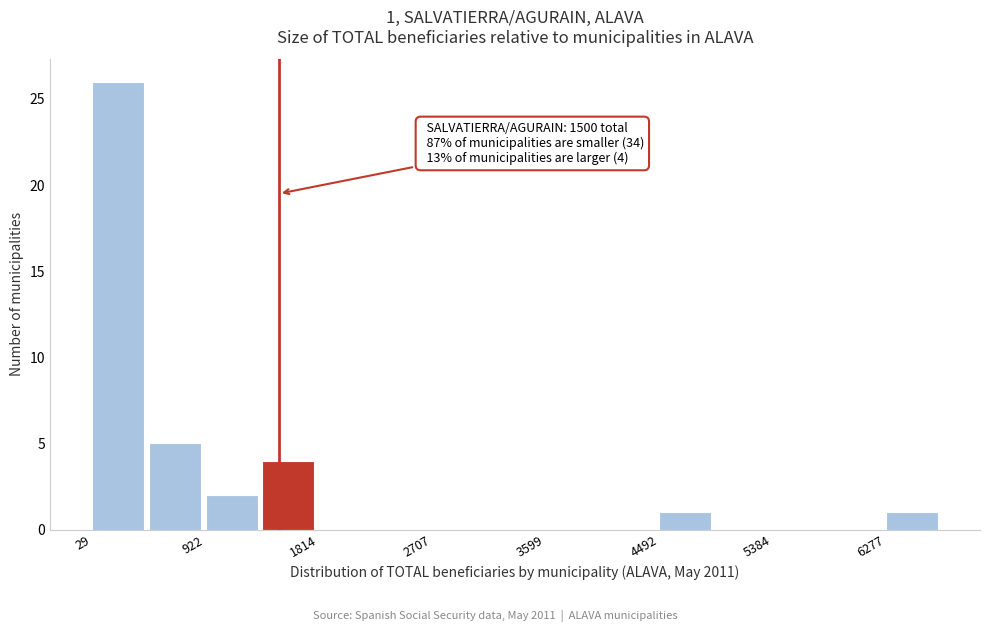

Which range on the x-axis has the tallest bar?

0 to 500